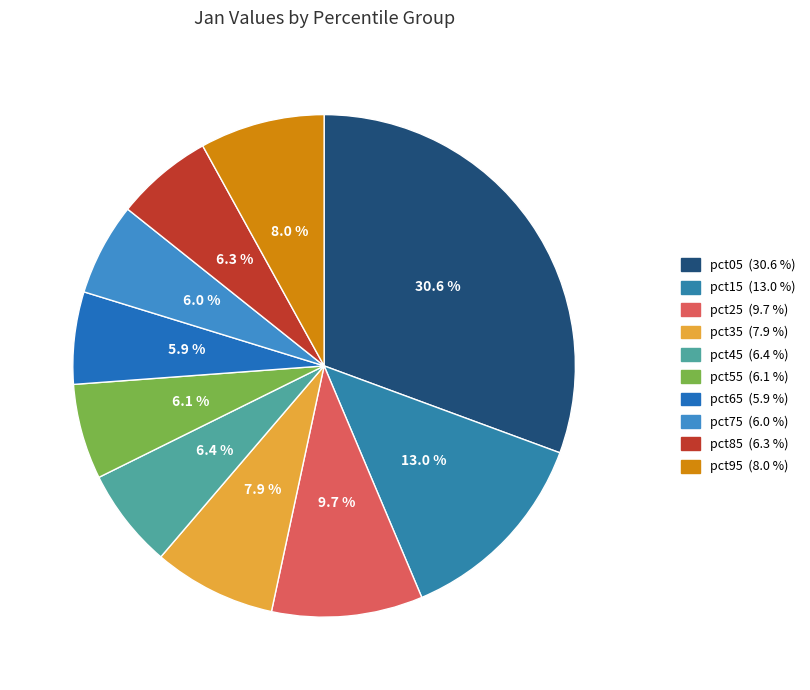

Which has a higher value, pct85 or pct45?

pct45